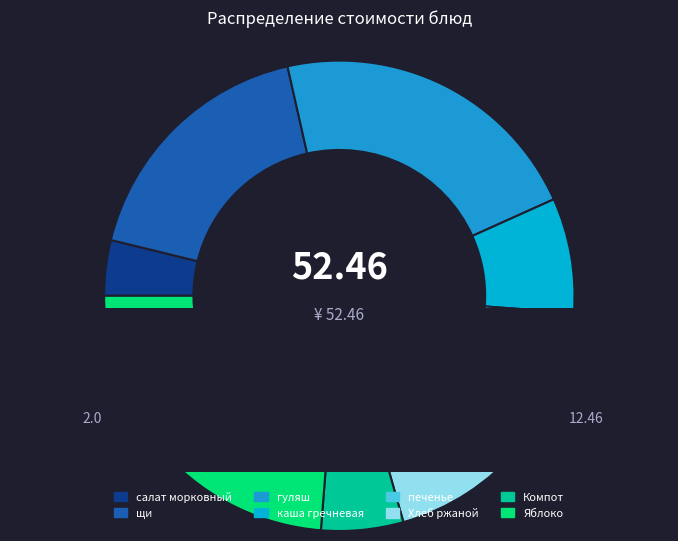

To the nearest percent, what is the difference between the largest and smallest slice percentages?

20%